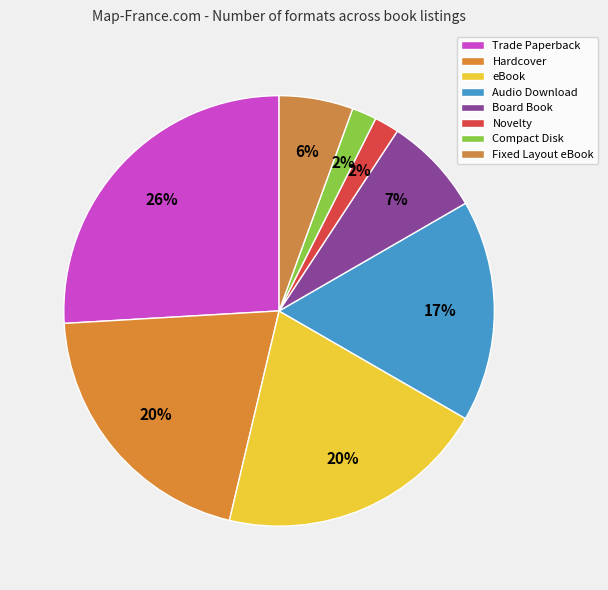

Rank the categories by value from lowest to highest.

Novelty, Compact Disk, Fixed Layout eBook, Board Book, Audio Download, Hardcover, eBook, Trade Paperback